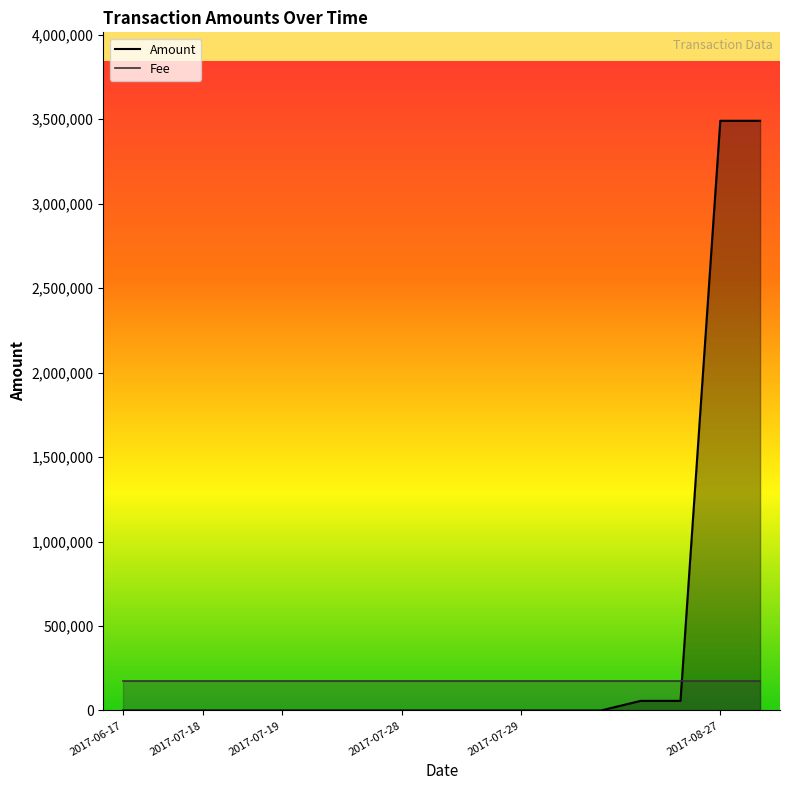

Where is the first local minimum?

2017-07-29